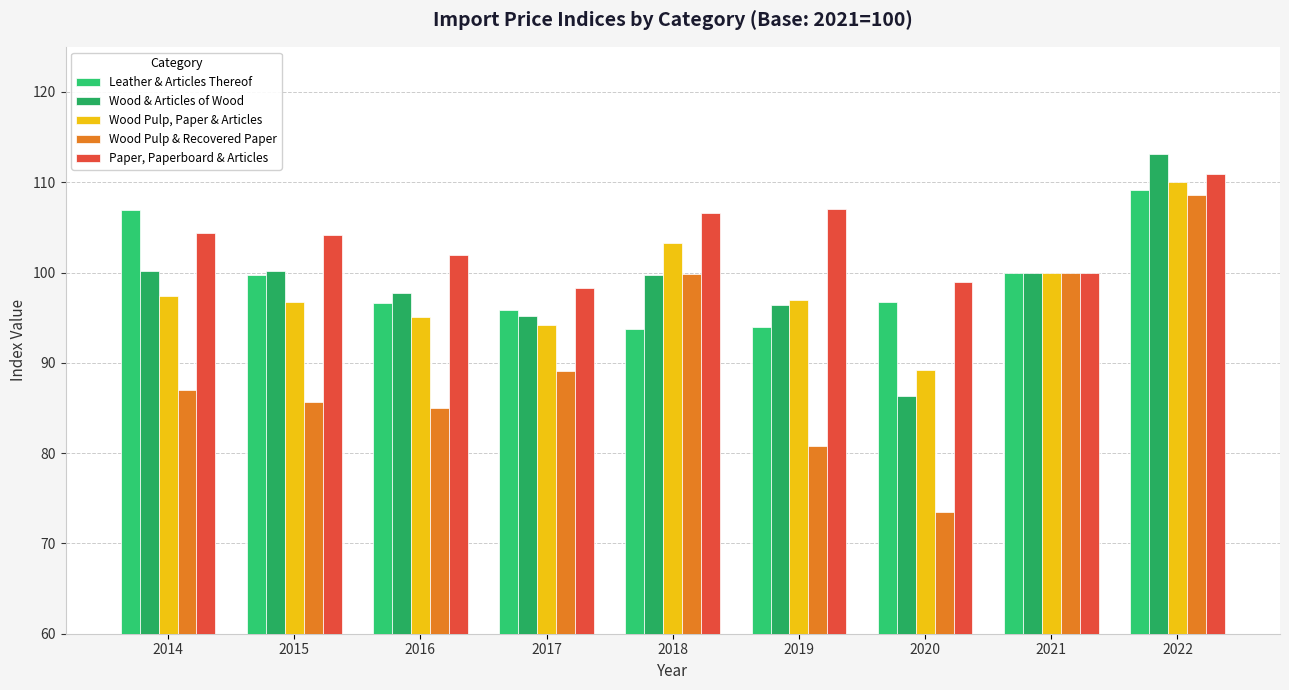

True or false: Paper, Paperboard & Articles has a value of 106.6 at 2018.

True